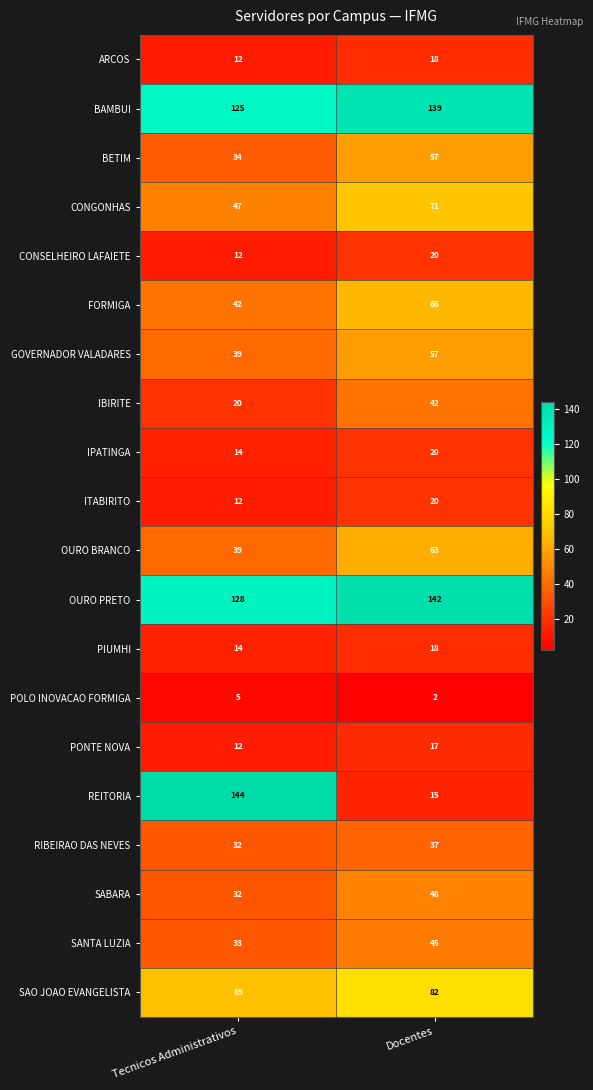

At how many categories does at least one series exceed 28?

2